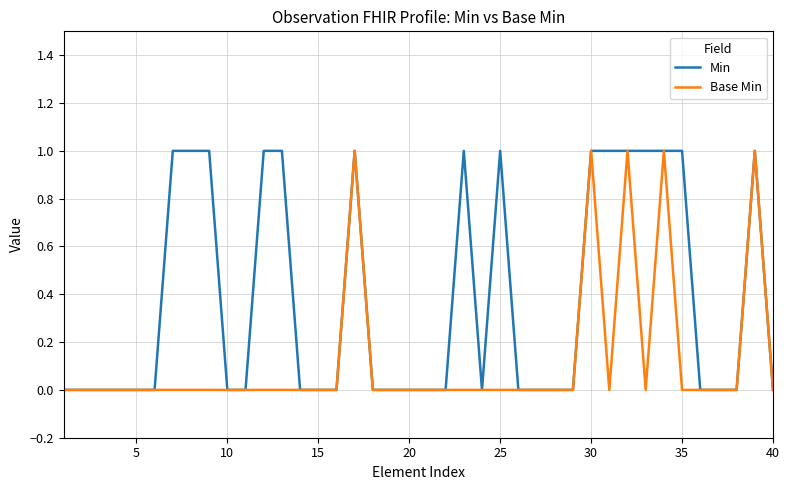

Which series has the largest total across all categories?

Min